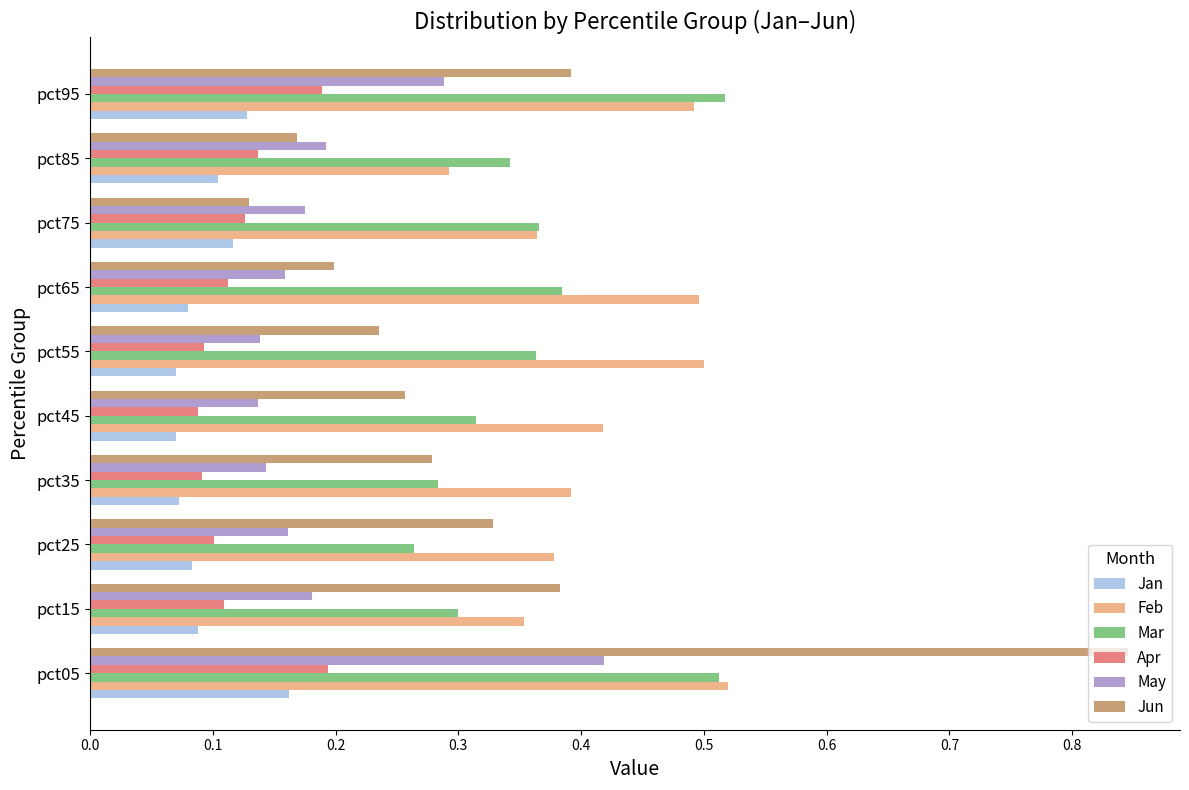

Count the number of categories in the chart.

10